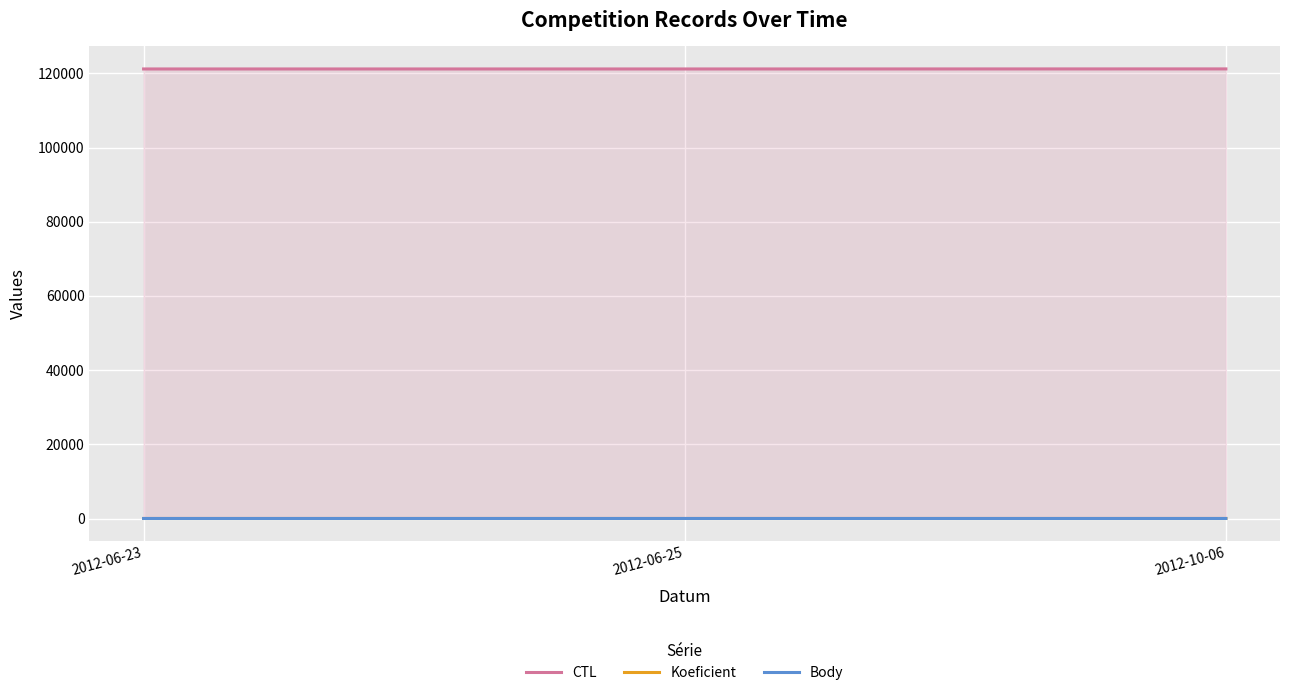

Does the chart display data point markers on the line(s)?

No